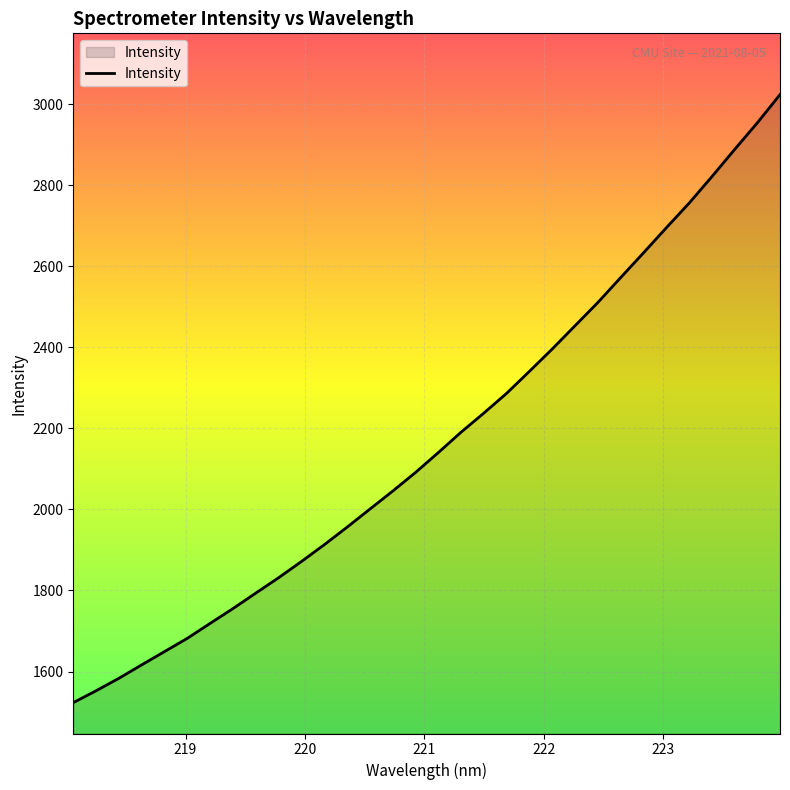

How many series are shown in this chart?

1